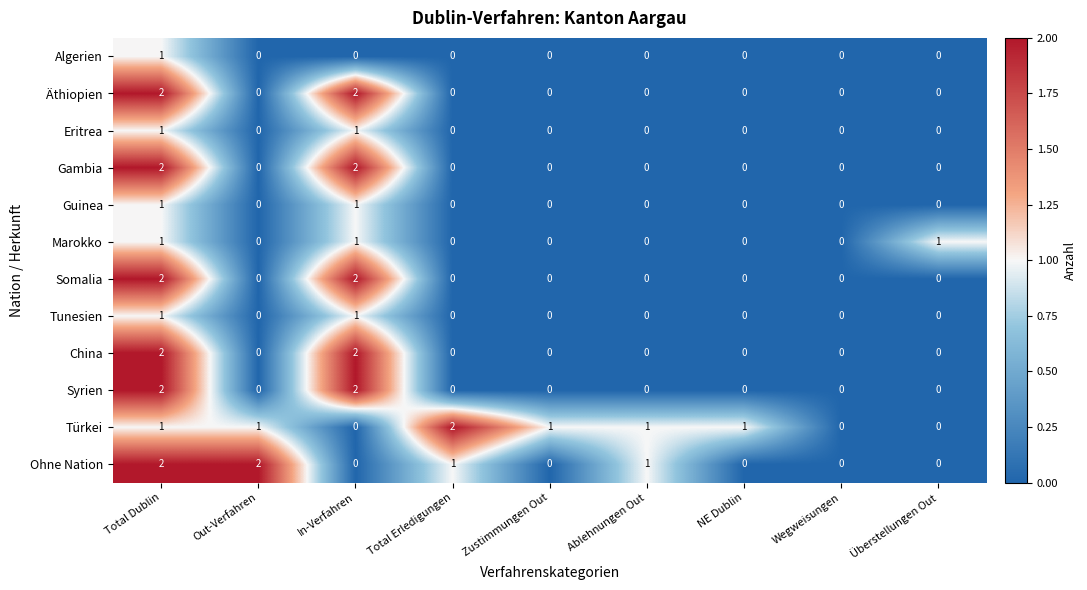

Count the Marokko values in the range 0 to 1.

9